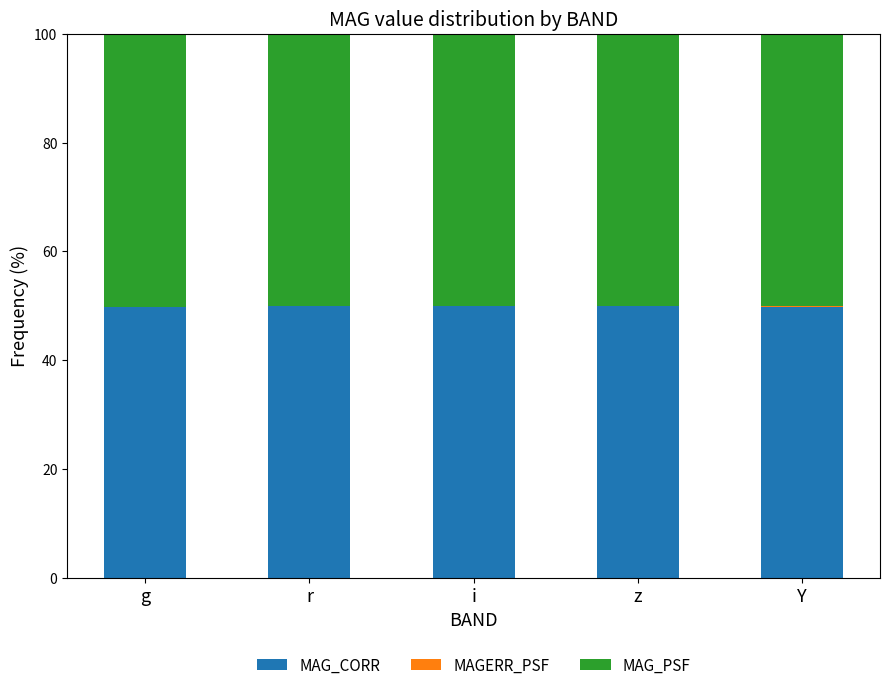

The MAG_CORR series shows 49.8 at g. True or false?

True